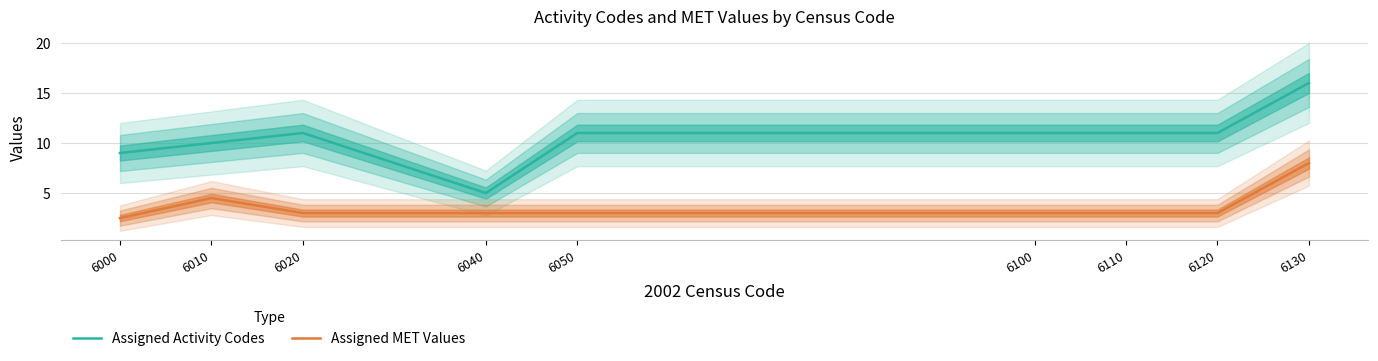

At which label does Assigned MET Values first exceed 3?

6010